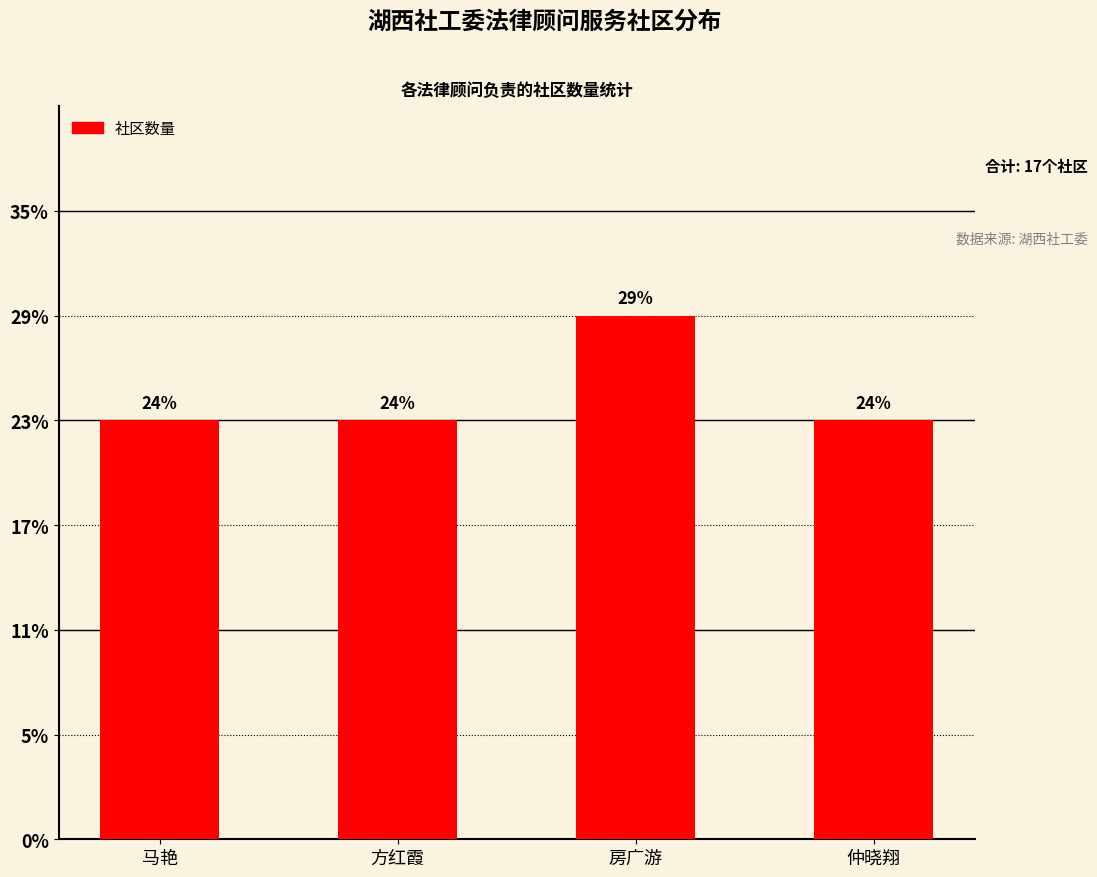

Reading left to right, transcribe all the data shown in this chart.

4	4	5	4